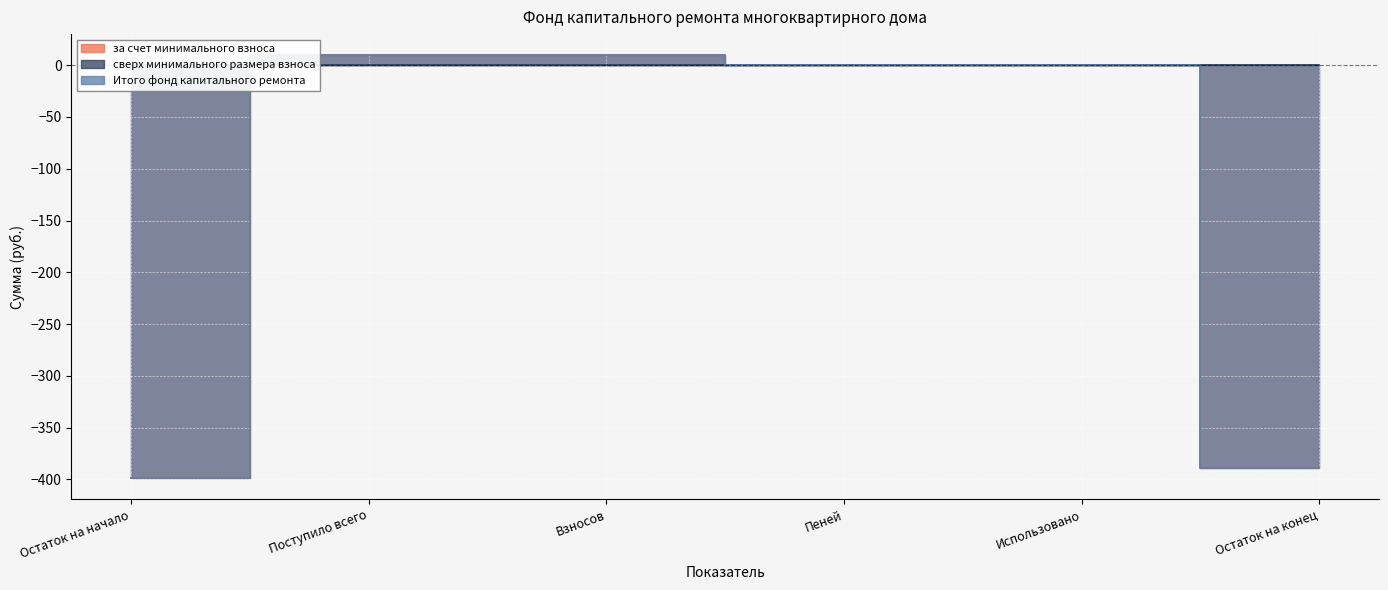

Does the chart display data point markers on the line(s)?

No